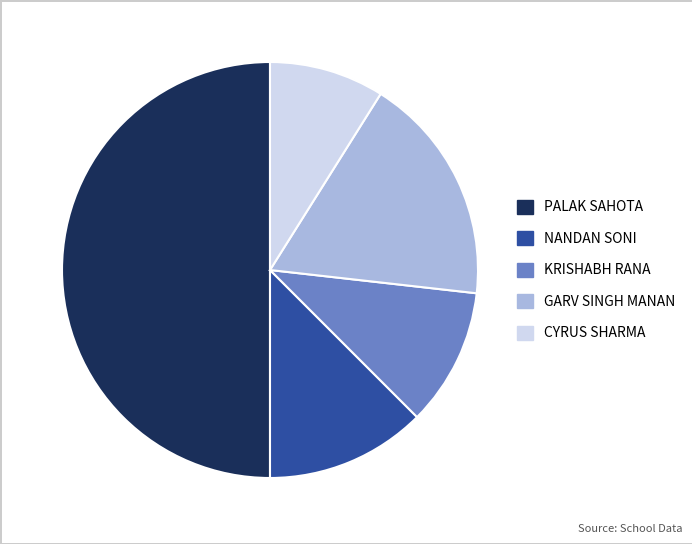

Does KRISHABH RANA account for over 50% of the chart?

No